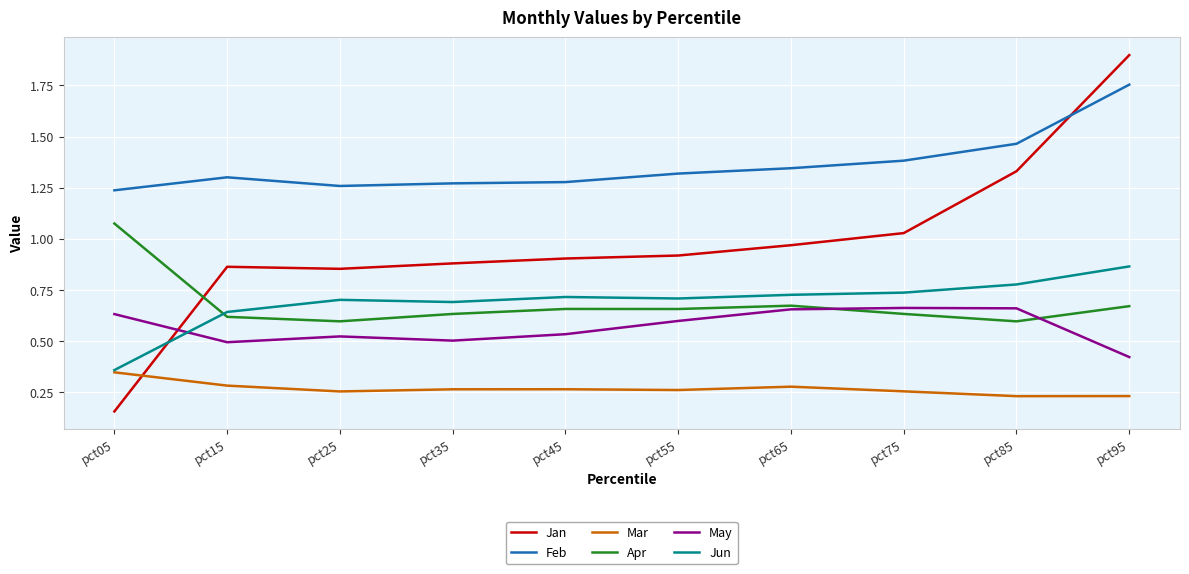

True or false: Feb and Mar intersect in this chart.

False